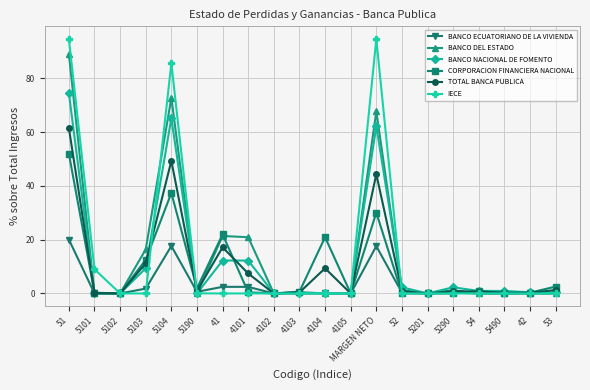

Is this an area chart (filled region under the line)?

No